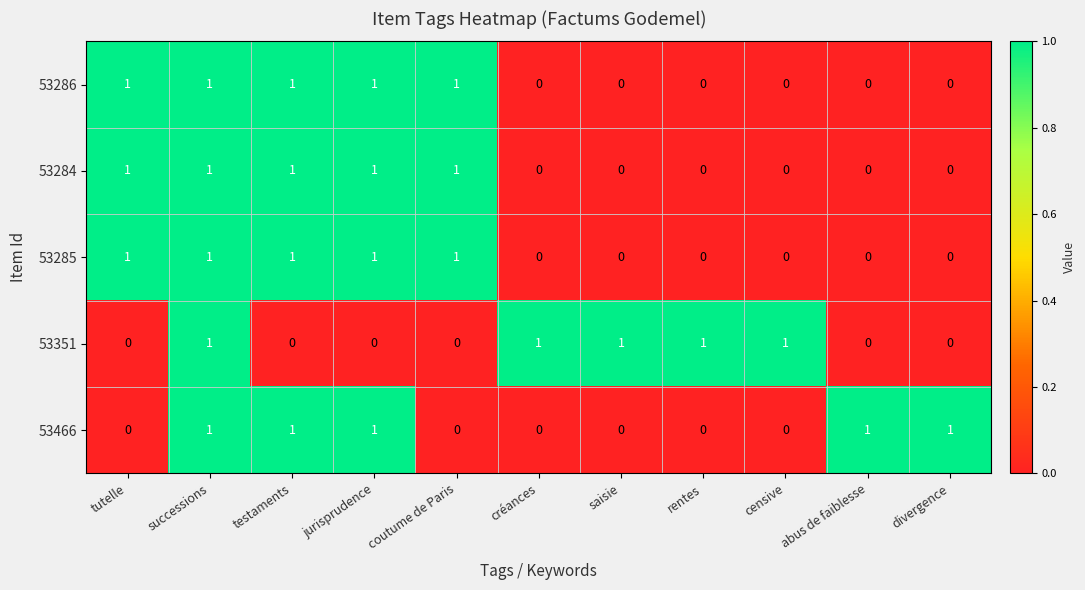

At which category is the sum across all series the highest?

successions